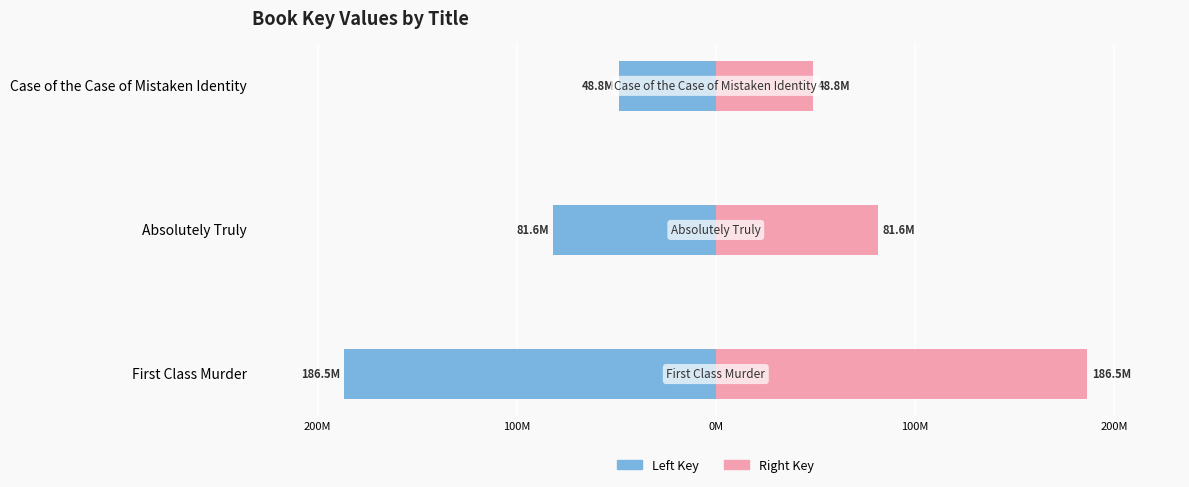

Rank the series at First Class Murder from highest to lowest value.

Right Key, Left Key